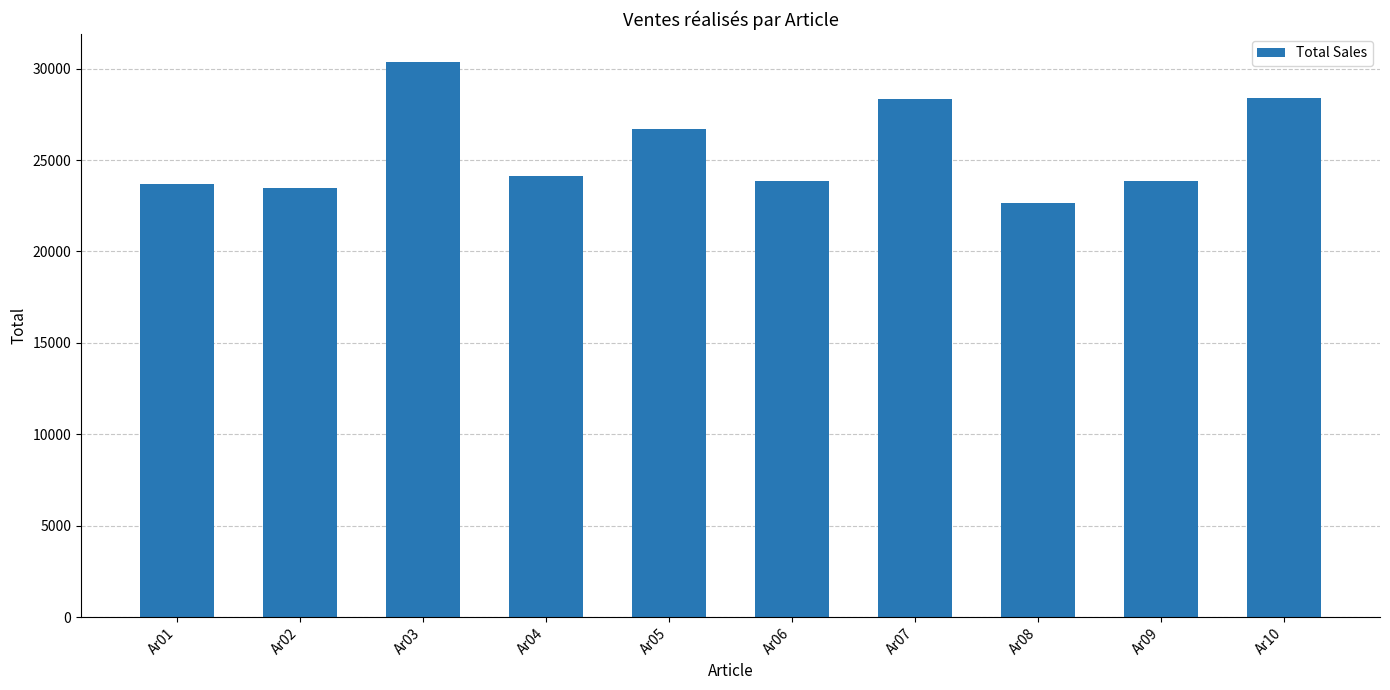

Which category has the lowest value across all series?

Ar08